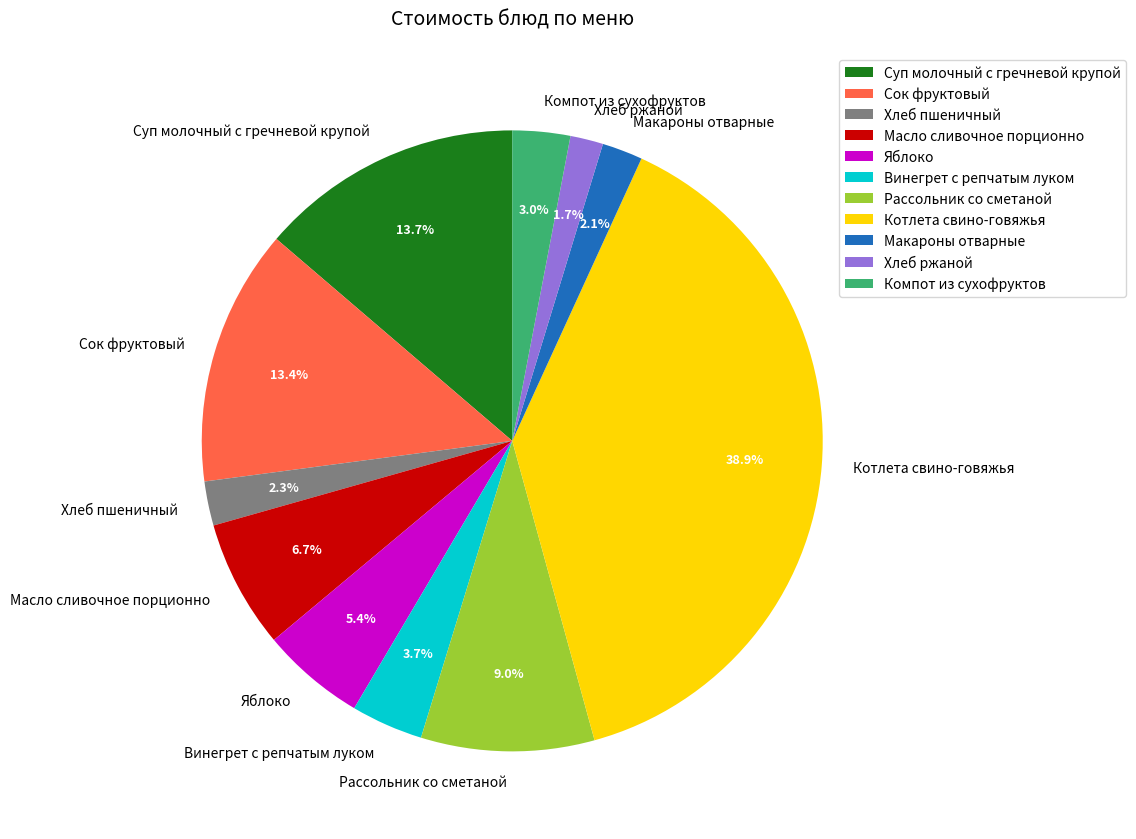

How much of the chart is everything except Хлеб ржаной?

98.3%